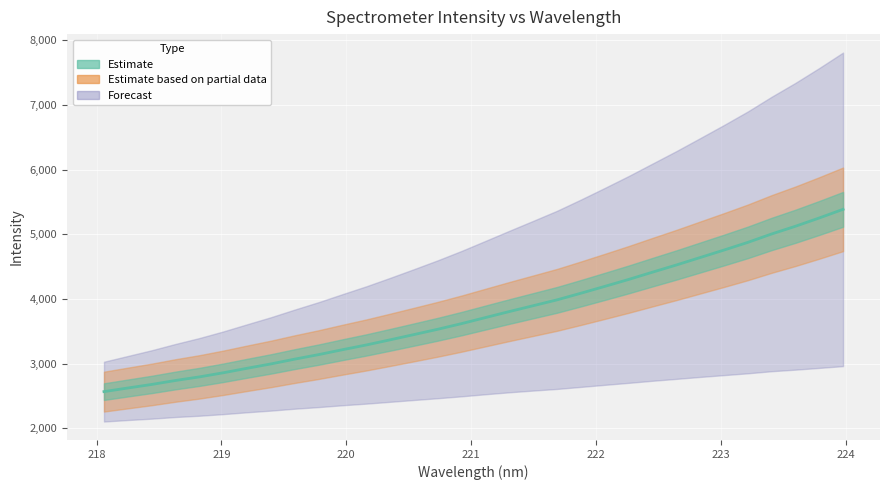

Reading left to right, transcribe all the data shown in this chart.

2568.6	2624.6	2679.6	2741.1	2796.5	2860.1	2929.8	2997.3	3071.5	3141.3	3217.1	3290.6	3370.1	3451.4	3533.7	3621.2	3714.6	3807.5	3897.7	3988.1	4090.6	4196.2	4303.3	4415.6	4526.5	4642.0	4757.5	4876.1	5006.2	5125.4	5253.6	5387.2